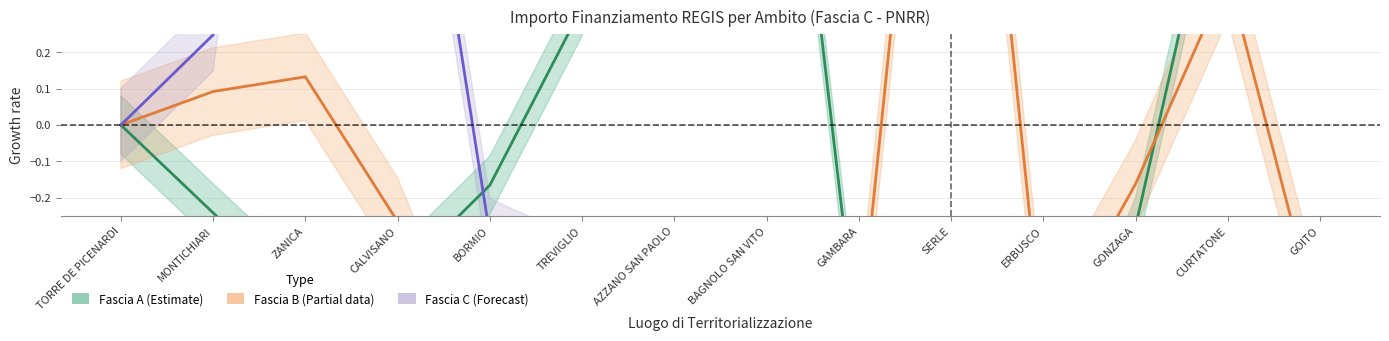

What is the maximum value shown in the chart?

4.5